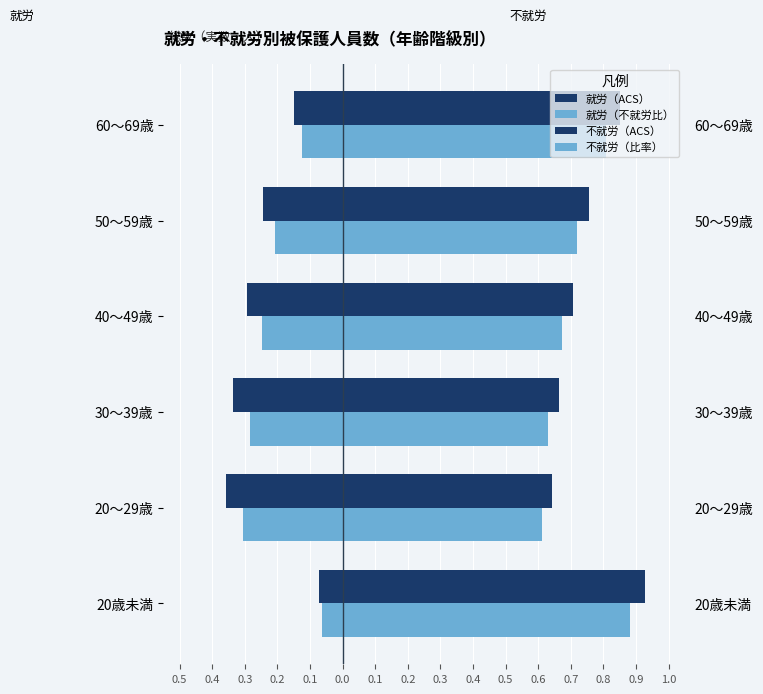

Which series has the largest total across all categories?

不就労（ACS）